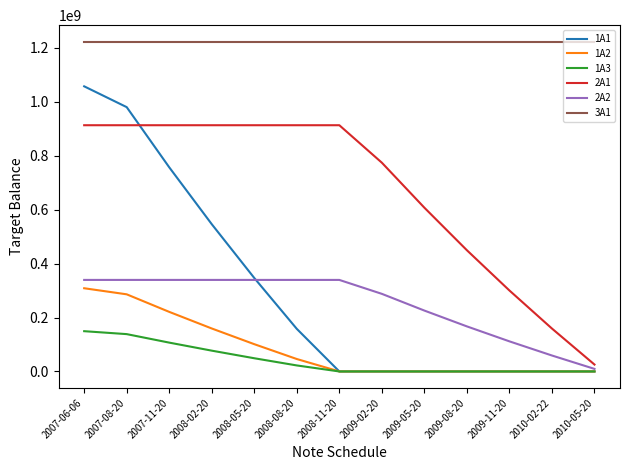

What is the minimum value for 3A1?

1222692036.6